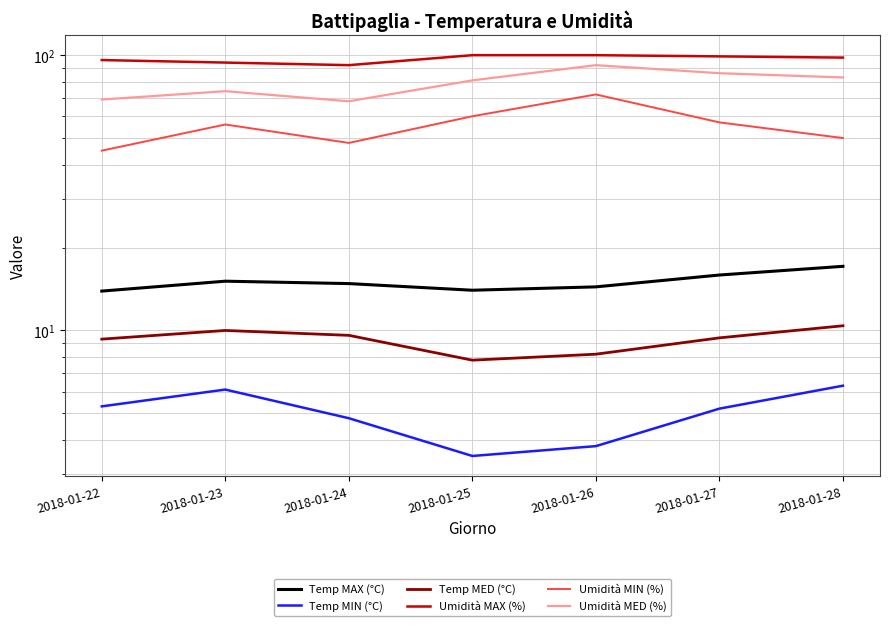

The value of Temp MIN (°C) at 2018-01-27 is 1.5. True or false?

False